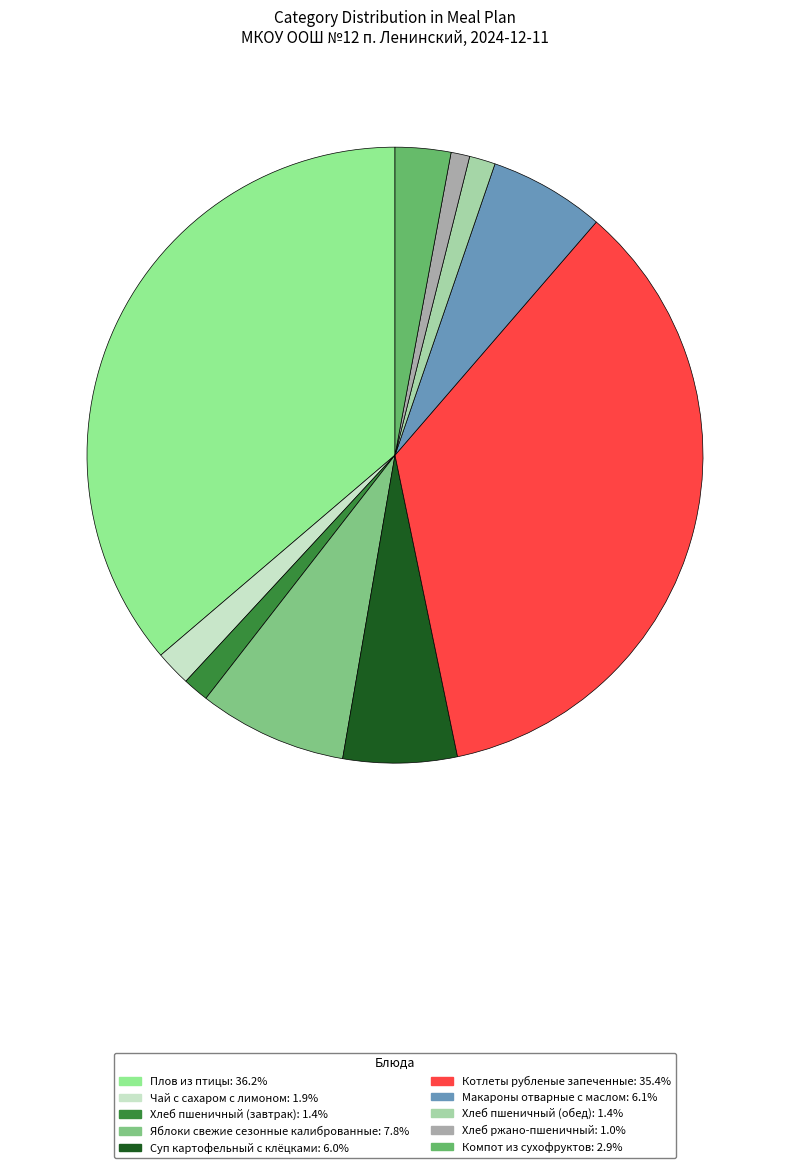

True or false: Хлеб пшеничный (завтрак) accounts for 11% of the total.

False